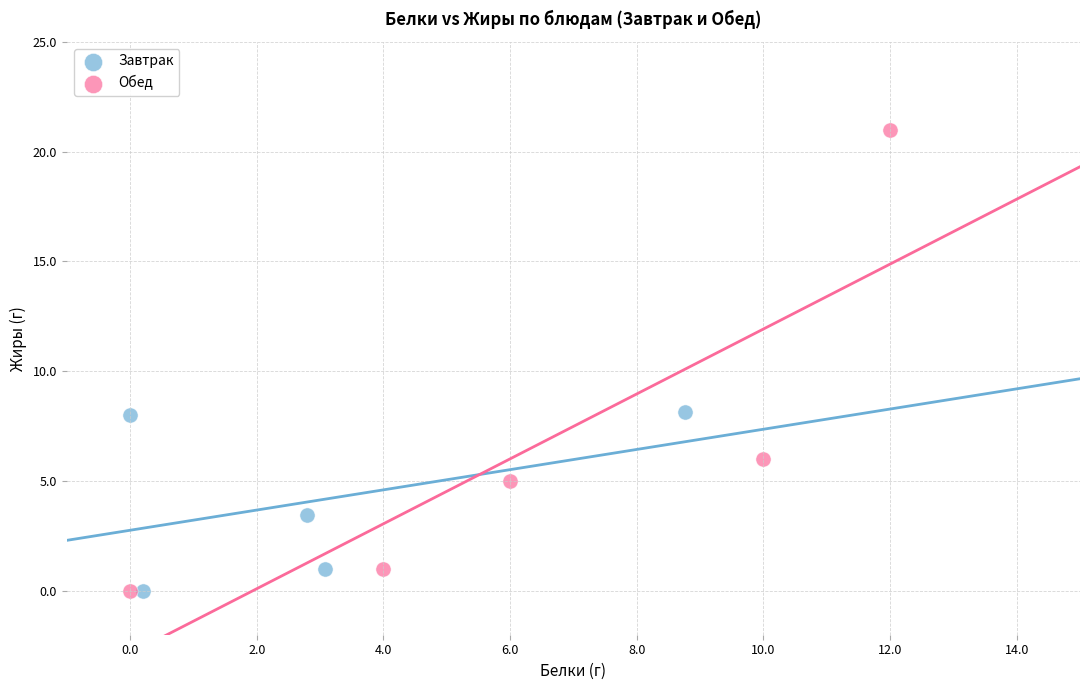

What are all the series names shown in the legend?

Завтрак, Обед